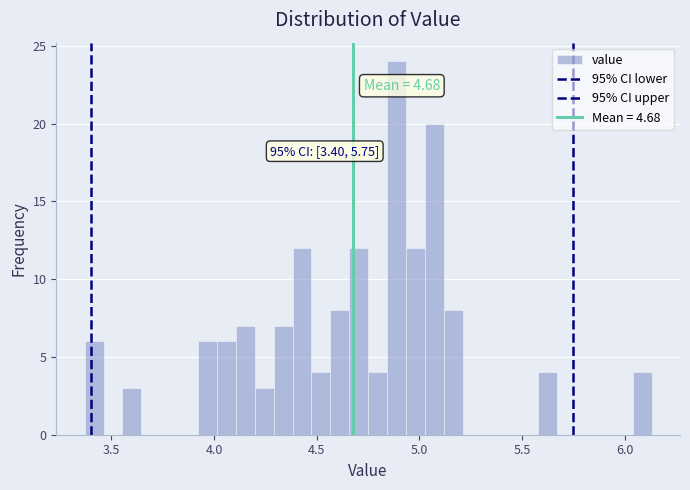

Read against the x-axis, roughly where is the centre of the tallest bar?

4.90